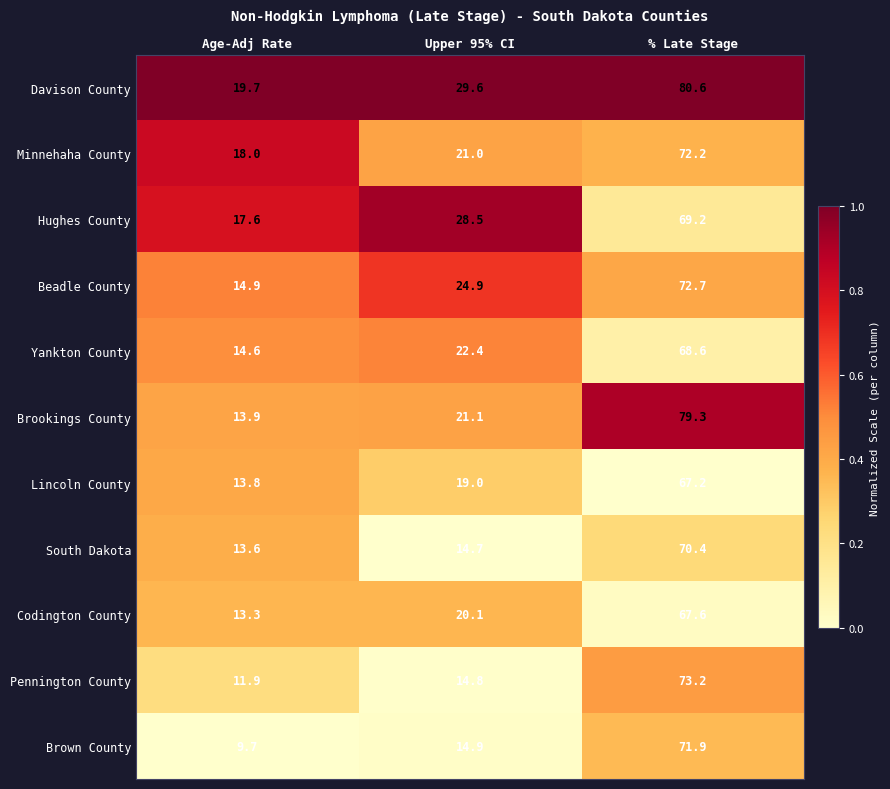

True or false: Brown County has a value of 3.6 at Upper 95% CI.

False